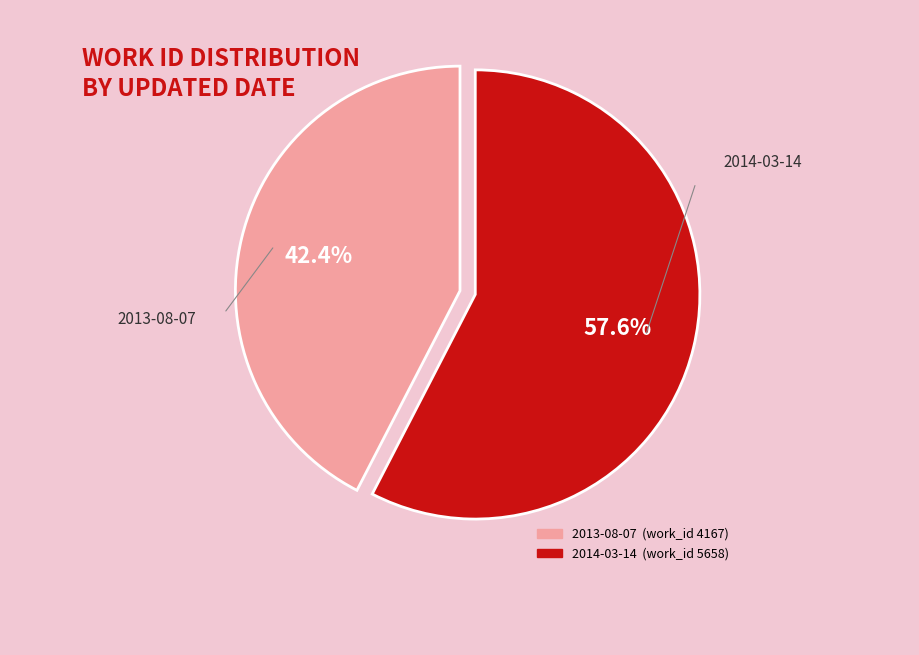

Is there any slice that represents more than half of the pie?

Yes